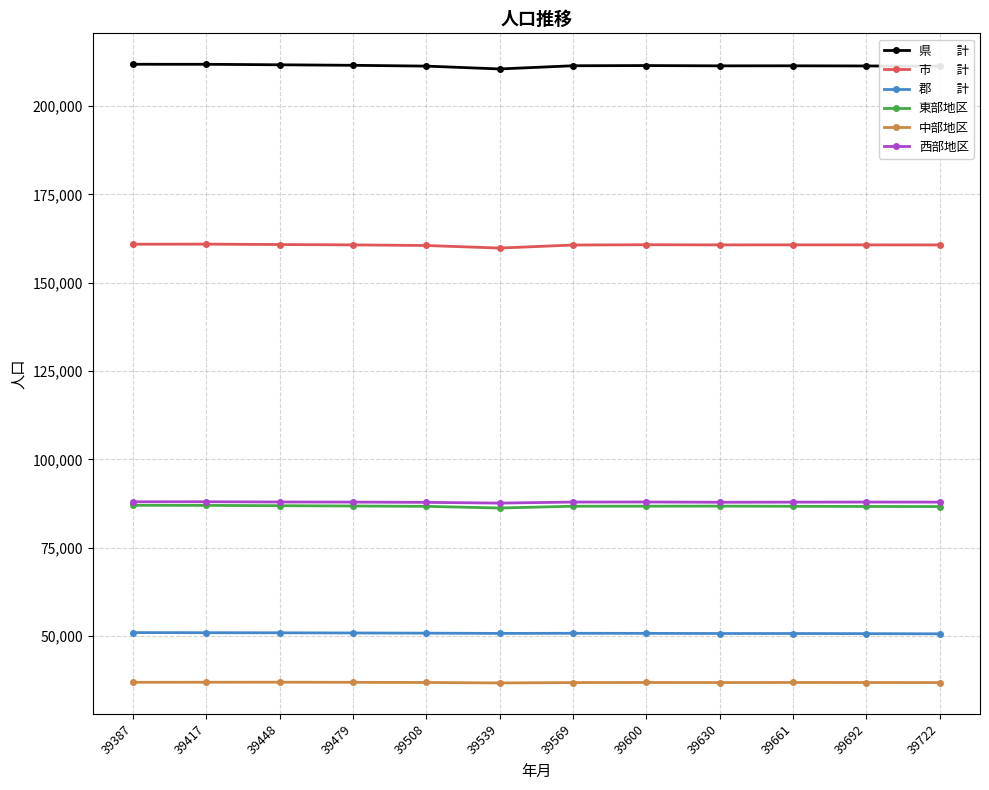

What is the spread (max minus min) of values at 39661?

174607